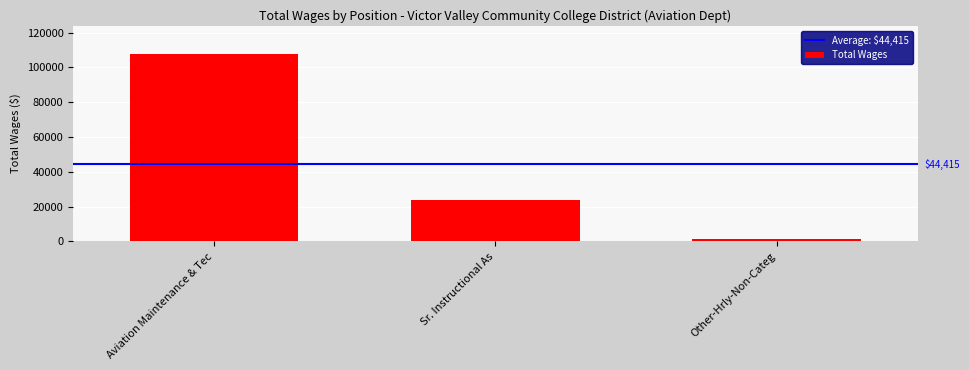

The value at Sr. Instructional As is 24071. True or false?

True